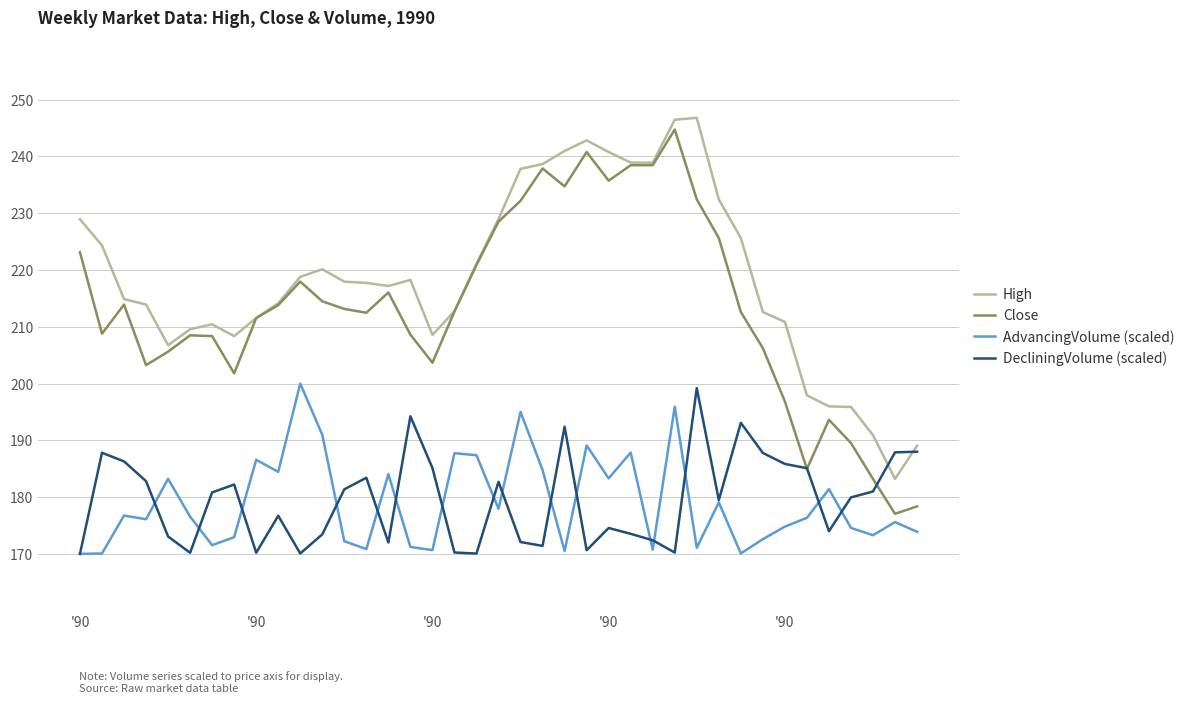

In High, how many points are lower than both neighbors (excluding endpoints)?

6